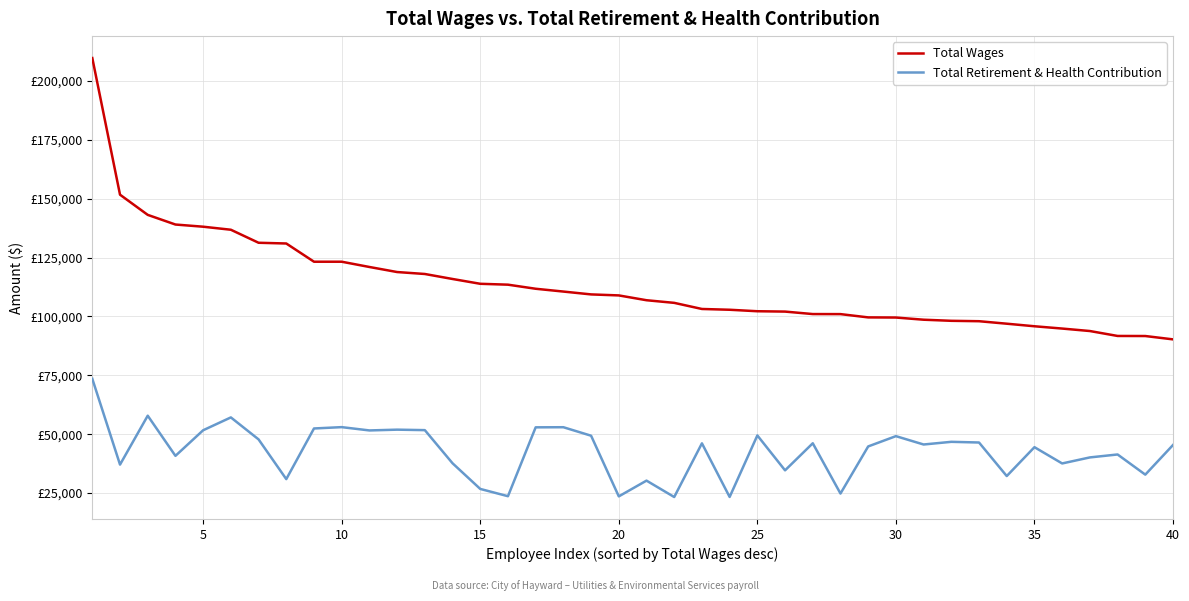

Is this an area chart (filled region under the line)?

No